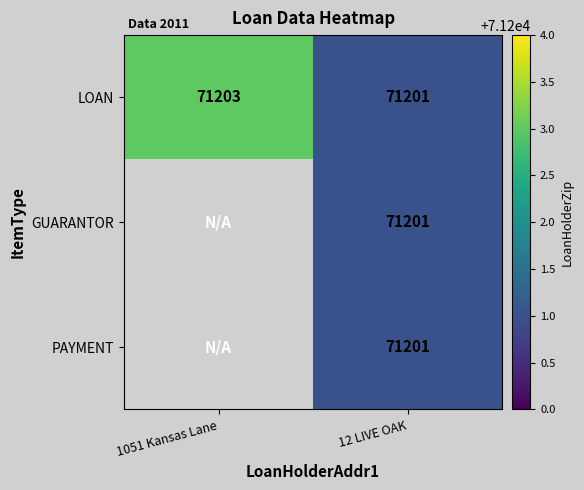

Between 1051 Kansas Lane and 12 LIVE OAK, which is larger?

1051 Kansas Lane